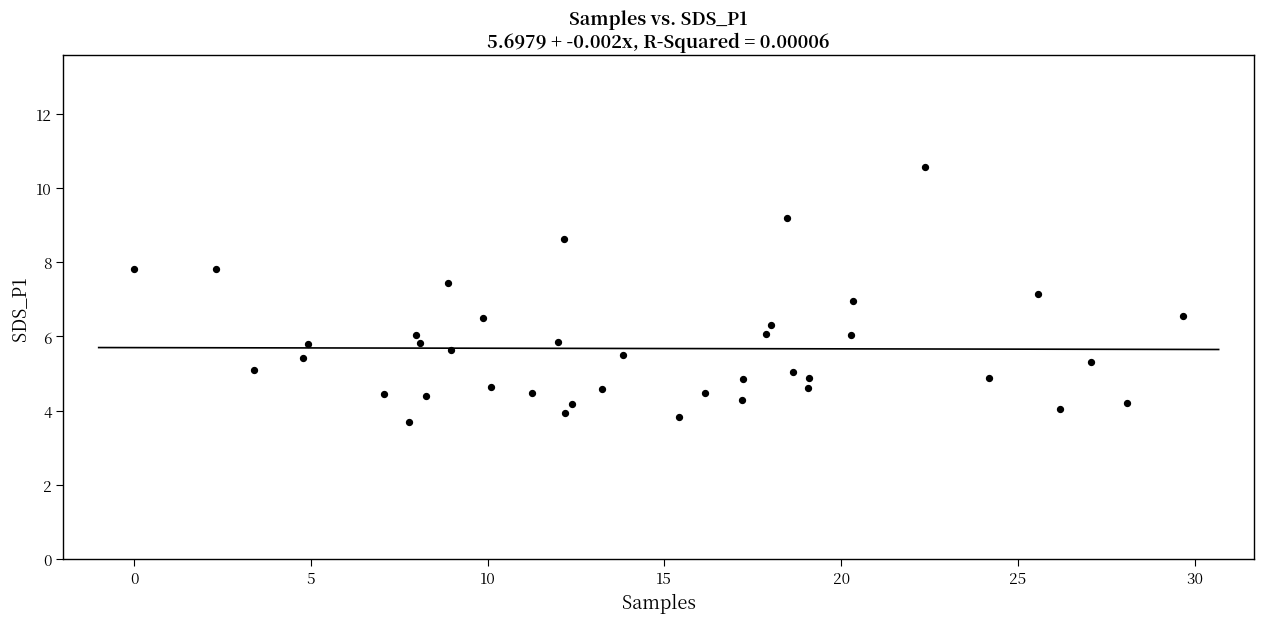

What is the range of Y values (max minus min)?

6.9